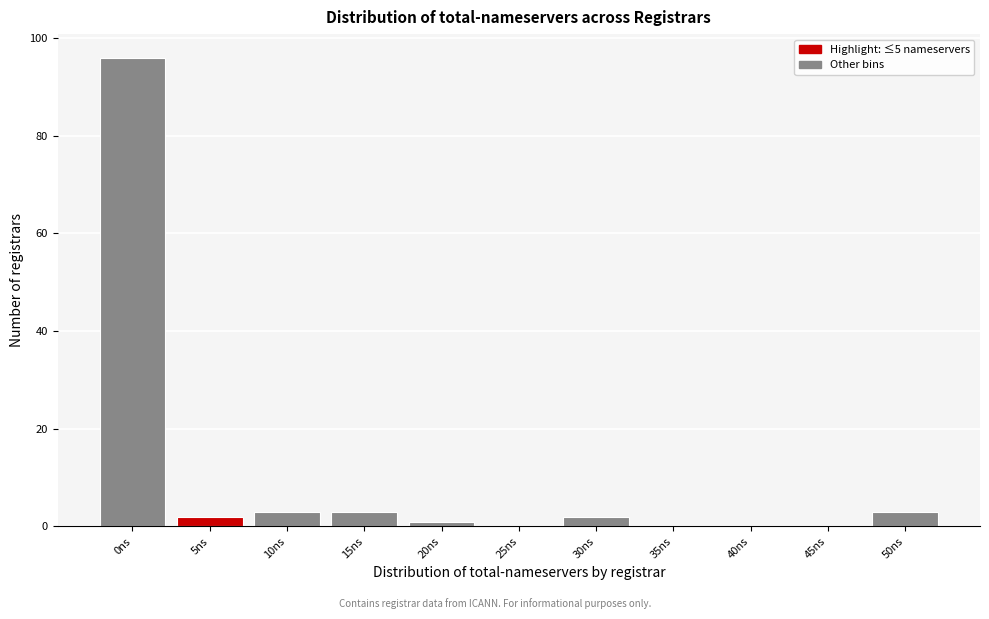

Reading right to left, extract all data points from this chart.

50ns=3	45ns=0	40ns=0	35ns=0	30ns=2	25ns=0	20ns=1	15ns=3	10ns=3	5ns=2	0ns=96